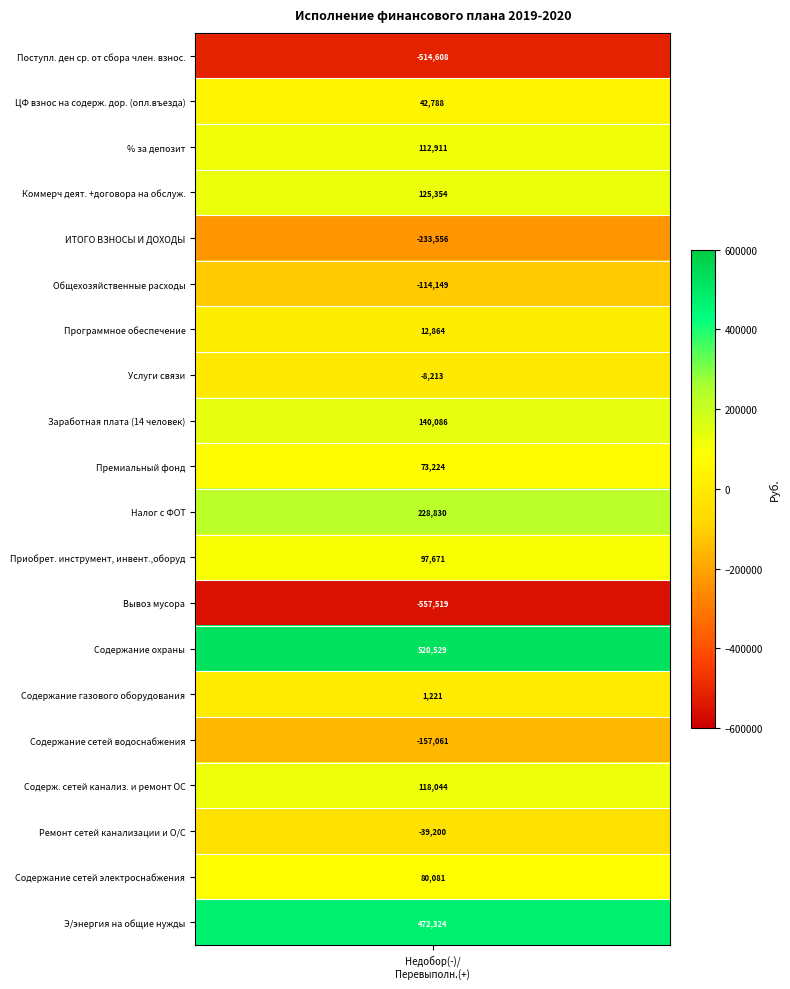

Which has a higher value, Услуги связи or Премиальный фонд?

Премиальный фонд